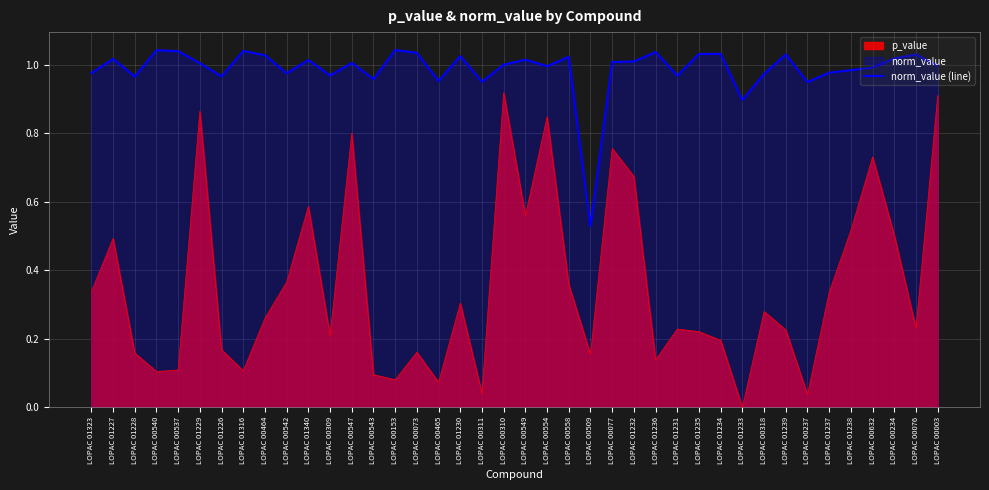

Read the value at LOPAC 01229.

1.0